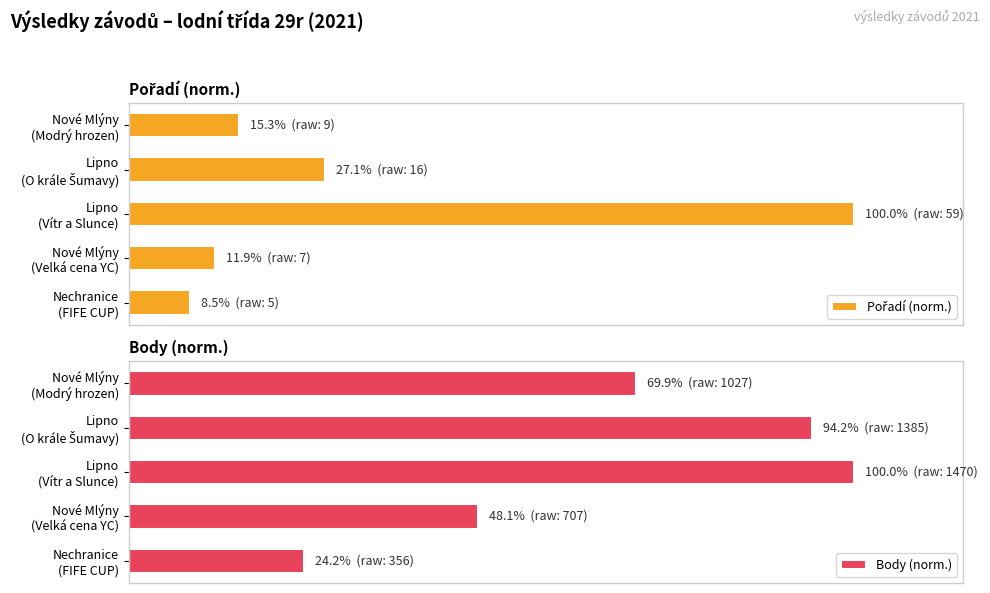

Which series changed the most between Nové Mlýny (Modrý hrozen) and Nechranice (FIFE CUP)?

Body (norm.)